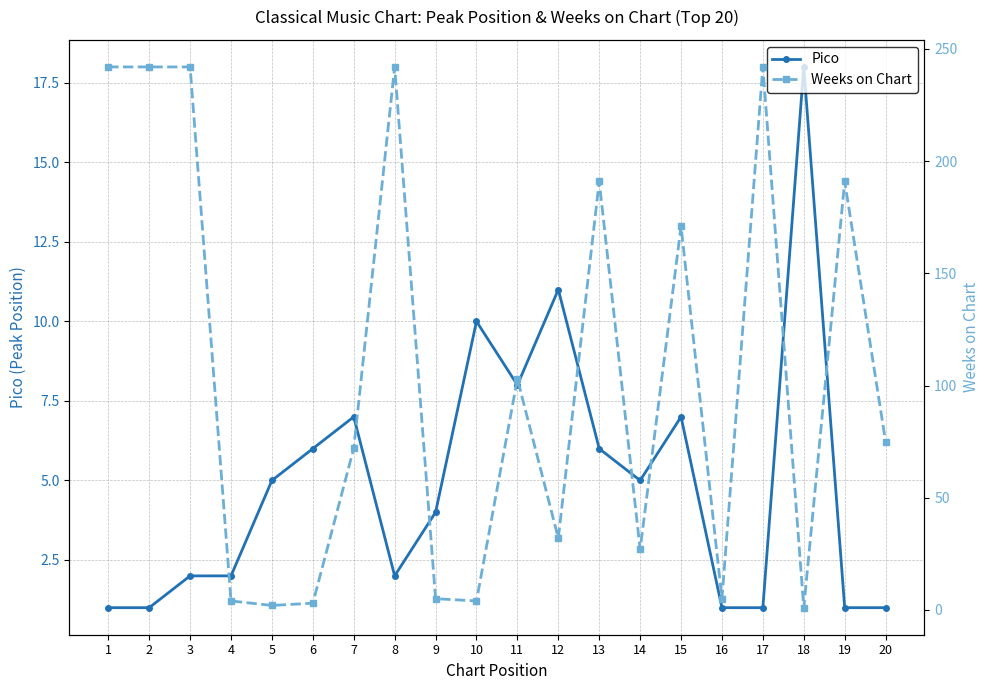

Which series has the largest total across all categories?

Weeks on Chart